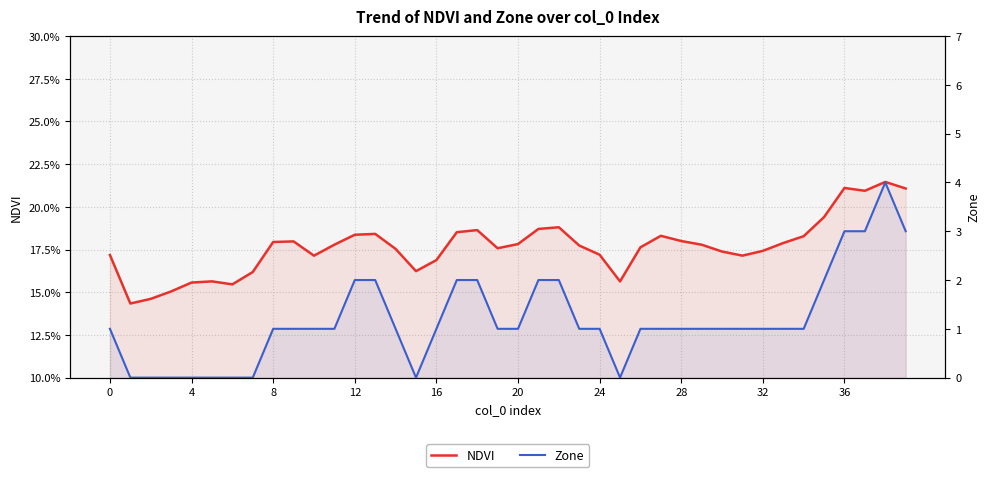

What is the label of the 30th point from the left?

29